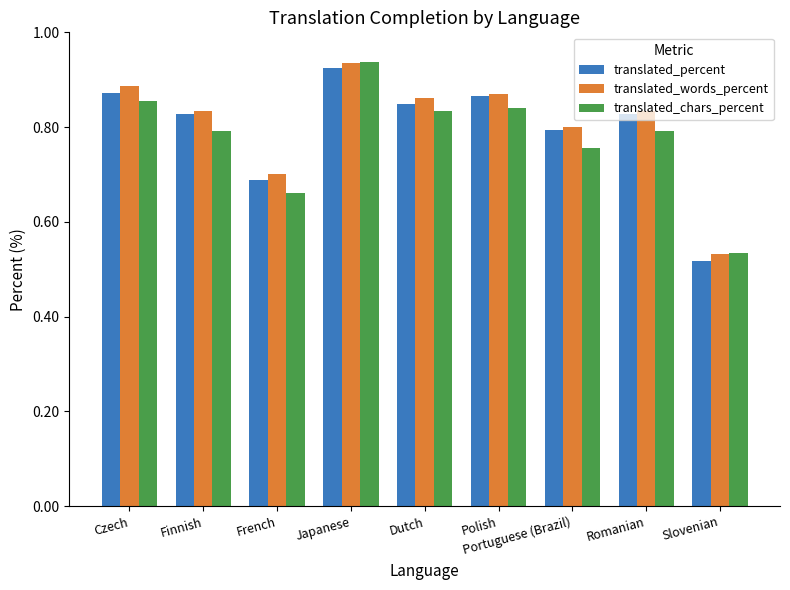

What are all the series names shown in the legend?

translated_percent, translated_words_percent, translated_chars_percent